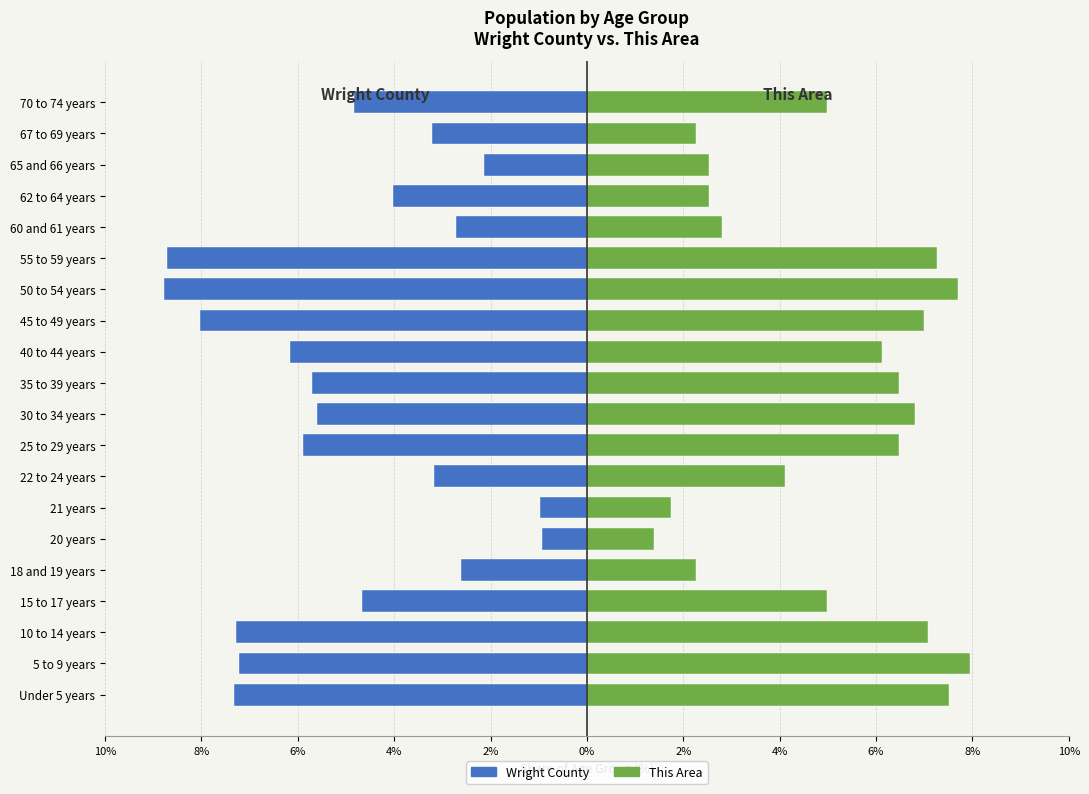

Reading left to right, what are all the values shown in this chart?

Wright County: -7.3	-7.2	-7.3	-4.7	-2.6	-0.9	-1.0	-3.2	-5.9	-5.6	-5.7	-6.2	-8.0	-8.8	-8.7	-2.7	-4.0	-2.1	-3.2	-4.8
This Area: 7.5	8.0	7.1	5.0	2.3	1.4	1.7	4.1	6.5	6.8	6.5	6.1	7.0	7.7	7.3	2.8	2.5	2.5	2.3	5.0